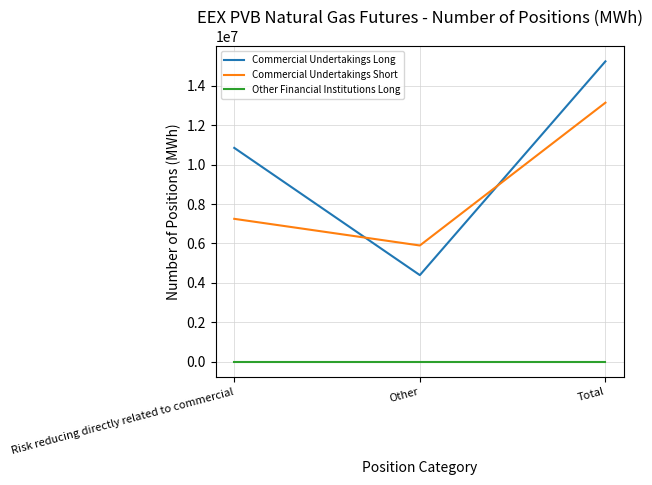

How many Commercial Undertakings Long values are between 4390320 and 15235590?

3